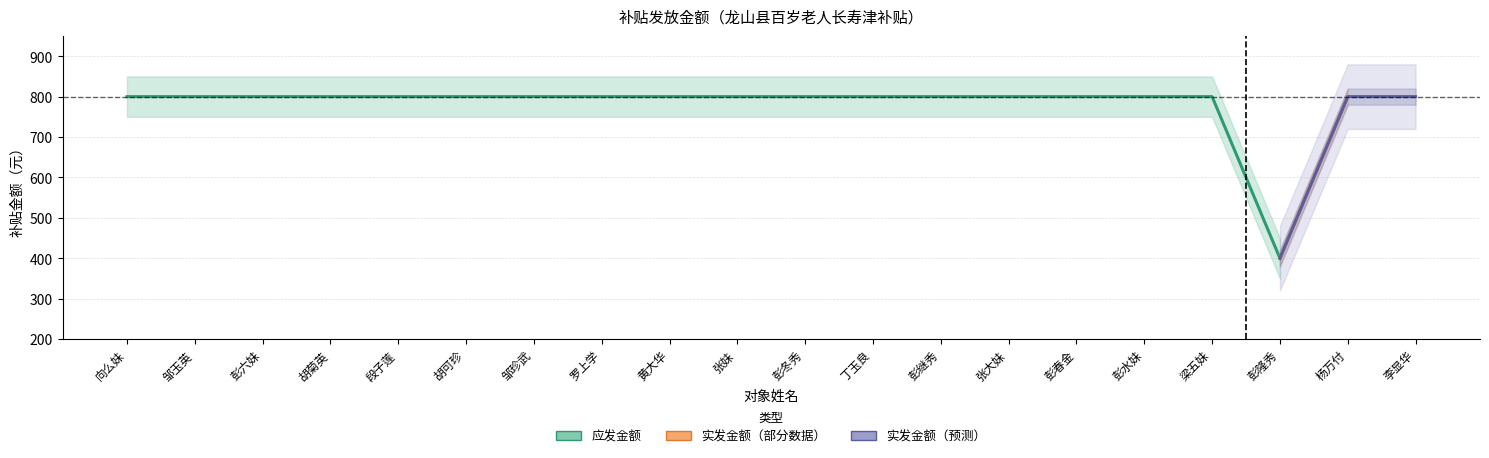

True or false: 应发金额 has more than 1 points higher than both neighbors.

False